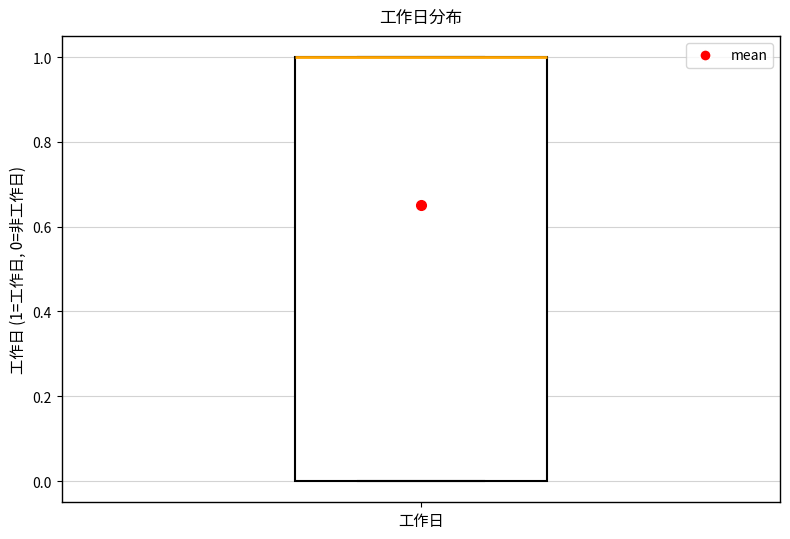

Transcribe this box plot: give where the median line is, the range the box spans, and where the two whiskers end, as read against the y-axis. The values are not printed on the chart, so give them approximately, as read against the axis.

median 1 (drawn on the box's upper edge), box 0 to 1, whiskers 0 to 1